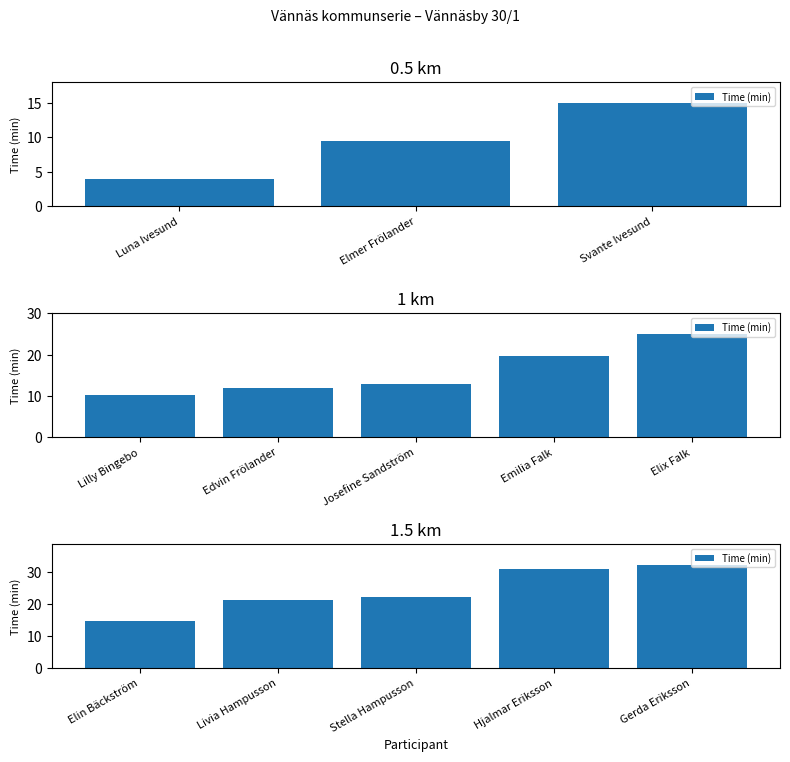

Which category has the lowest value across all series?

Elin Bäckström